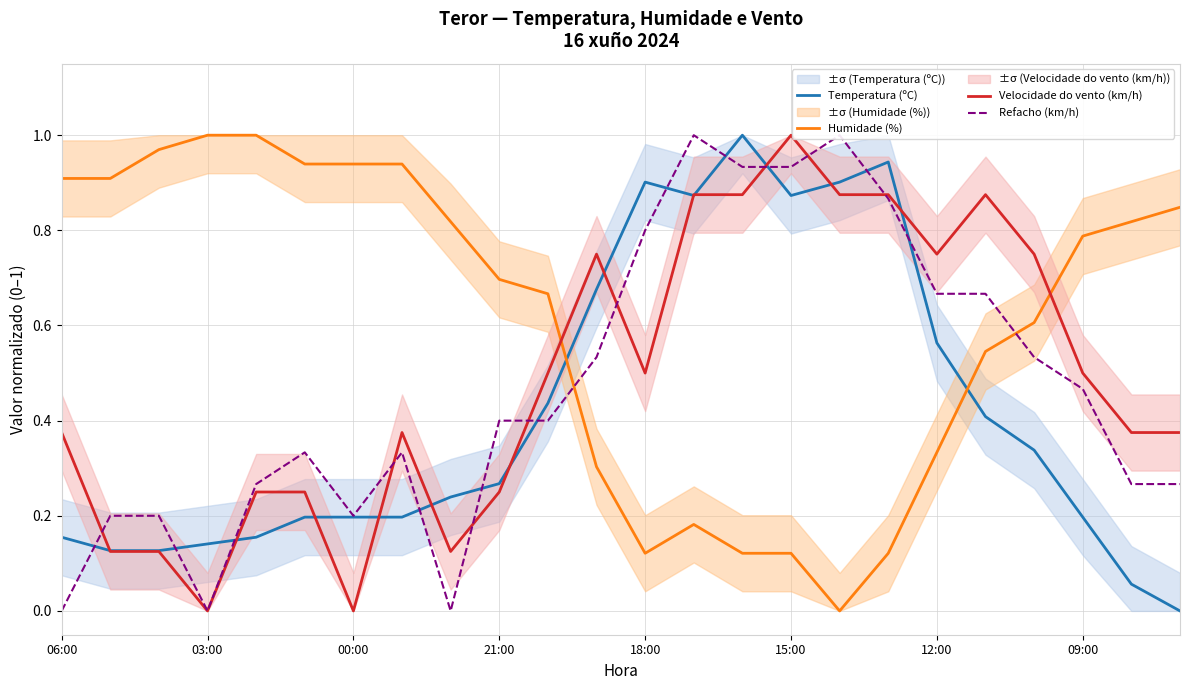

True or false: Humidade (%) has a value of 0.4 at 06:00.

False